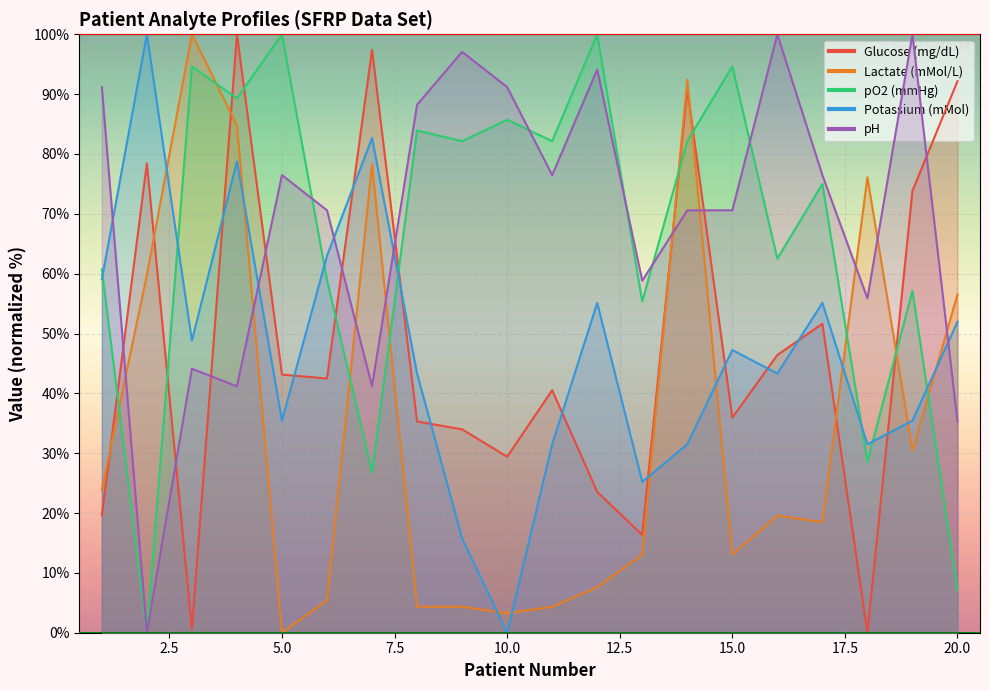

How many interior local peaks does the pH series have?

6